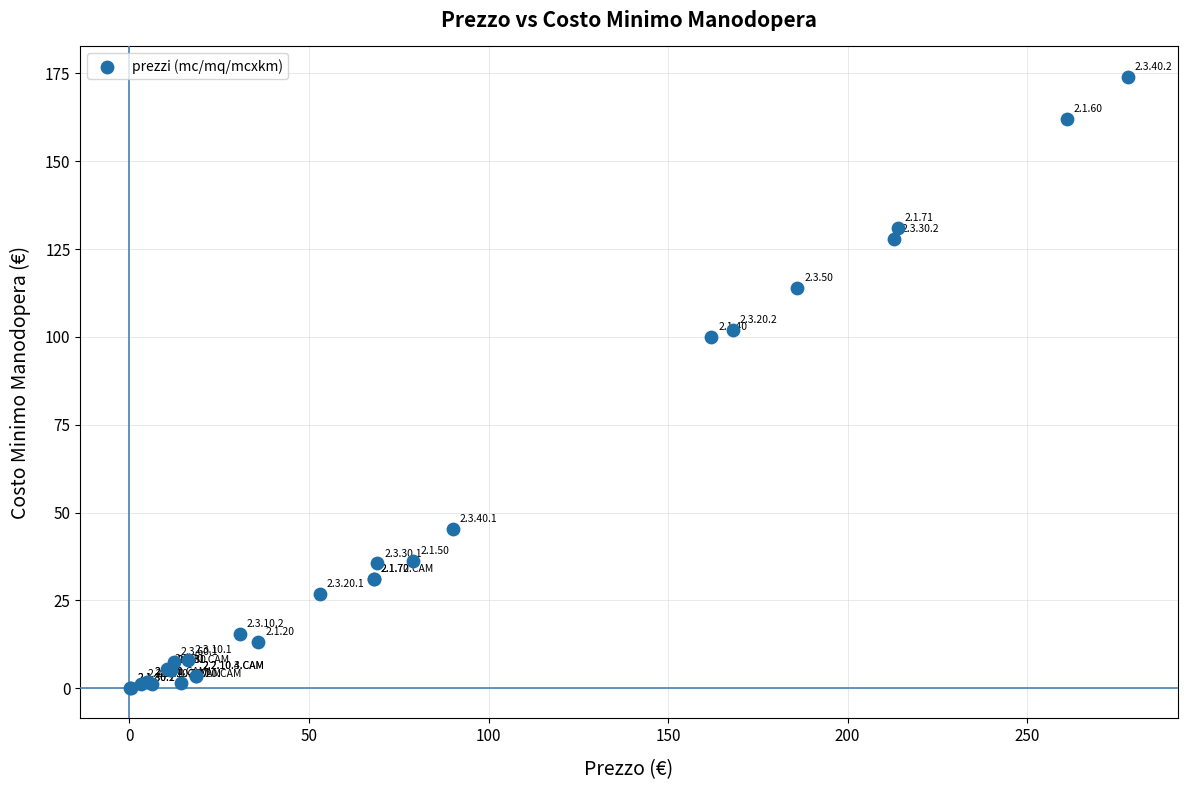

What Y value in the scatter plot is closest to 87?

100.0